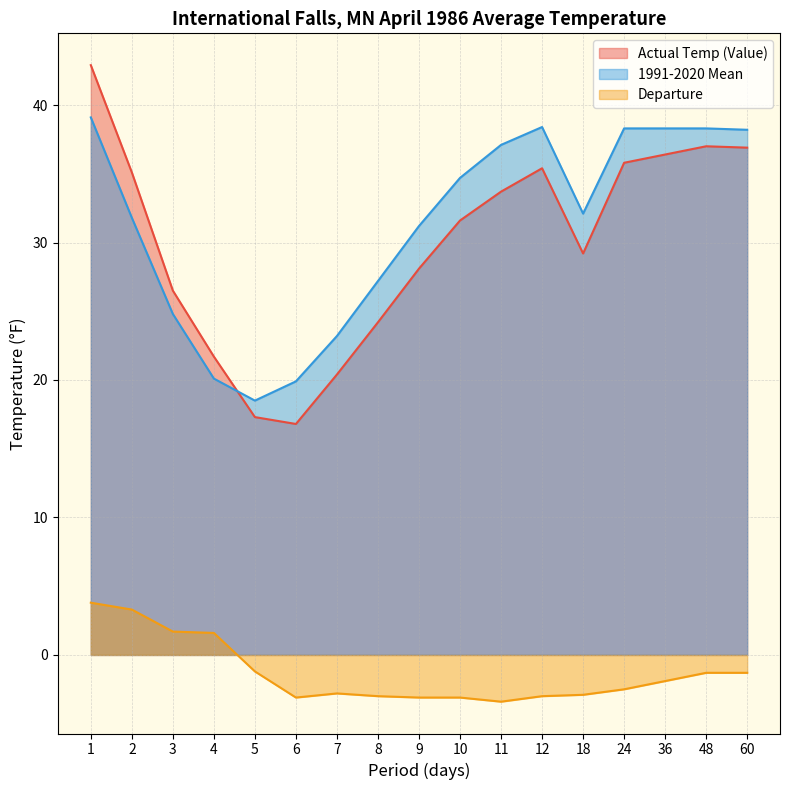

Reading left to right, what are all the values shown in this chart?

Actual Temp (Value): 42.9	35.1	26.5	21.7	17.3	16.8	20.4	24.2	28.1	31.6	33.7	35.4	29.2	35.8	36.4	37.0	36.9
1991-2020 Mean: 39.1	31.8	24.8	20.1	18.5	19.9	23.2	27.2	31.2	34.7	37.1	38.4	32.1	38.3	38.3	38.3	38.2
Departure: 3.8	3.3	1.7	1.6	-1.2	-3.1	-2.8	-3.0	-3.1	-3.1	-3.4	-3.0	-2.9	-2.5	-1.9	-1.3	-1.3